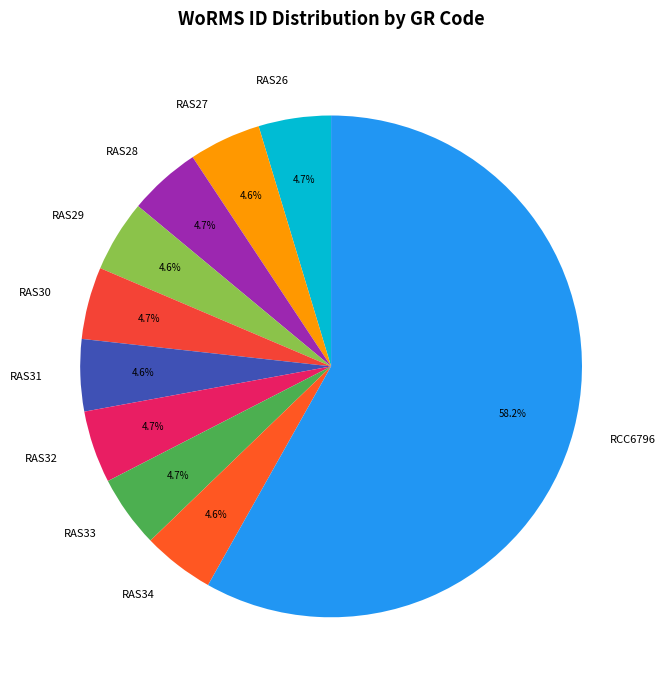

Is there any slice that represents more than half of the pie?

Yes